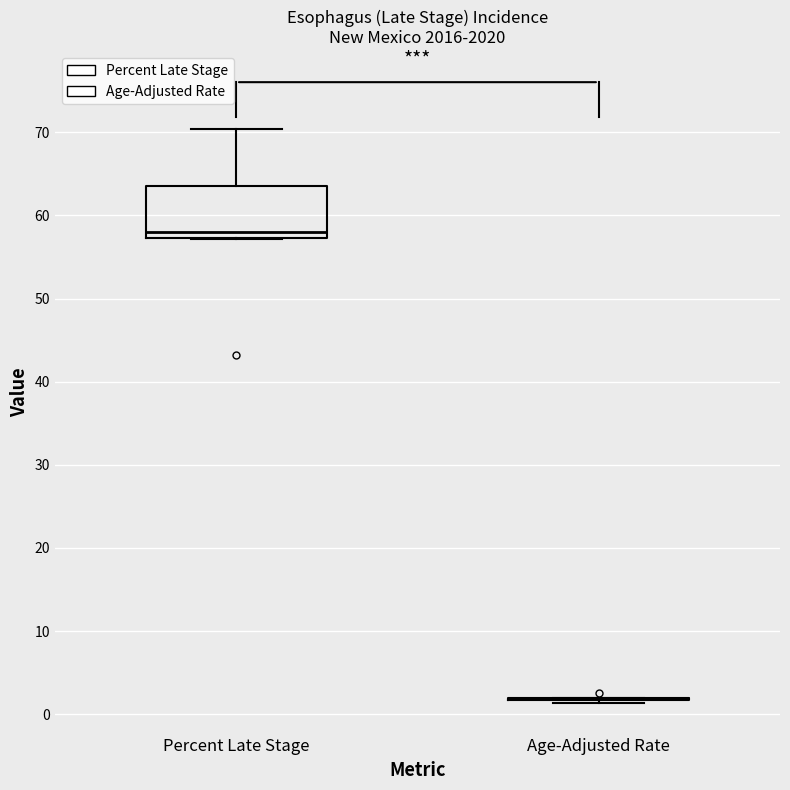

Where is the lower edge of the box for Percent Late Stage on the y-axis? The values are not printed on the chart, so give them approximately, as read against the axis.

57